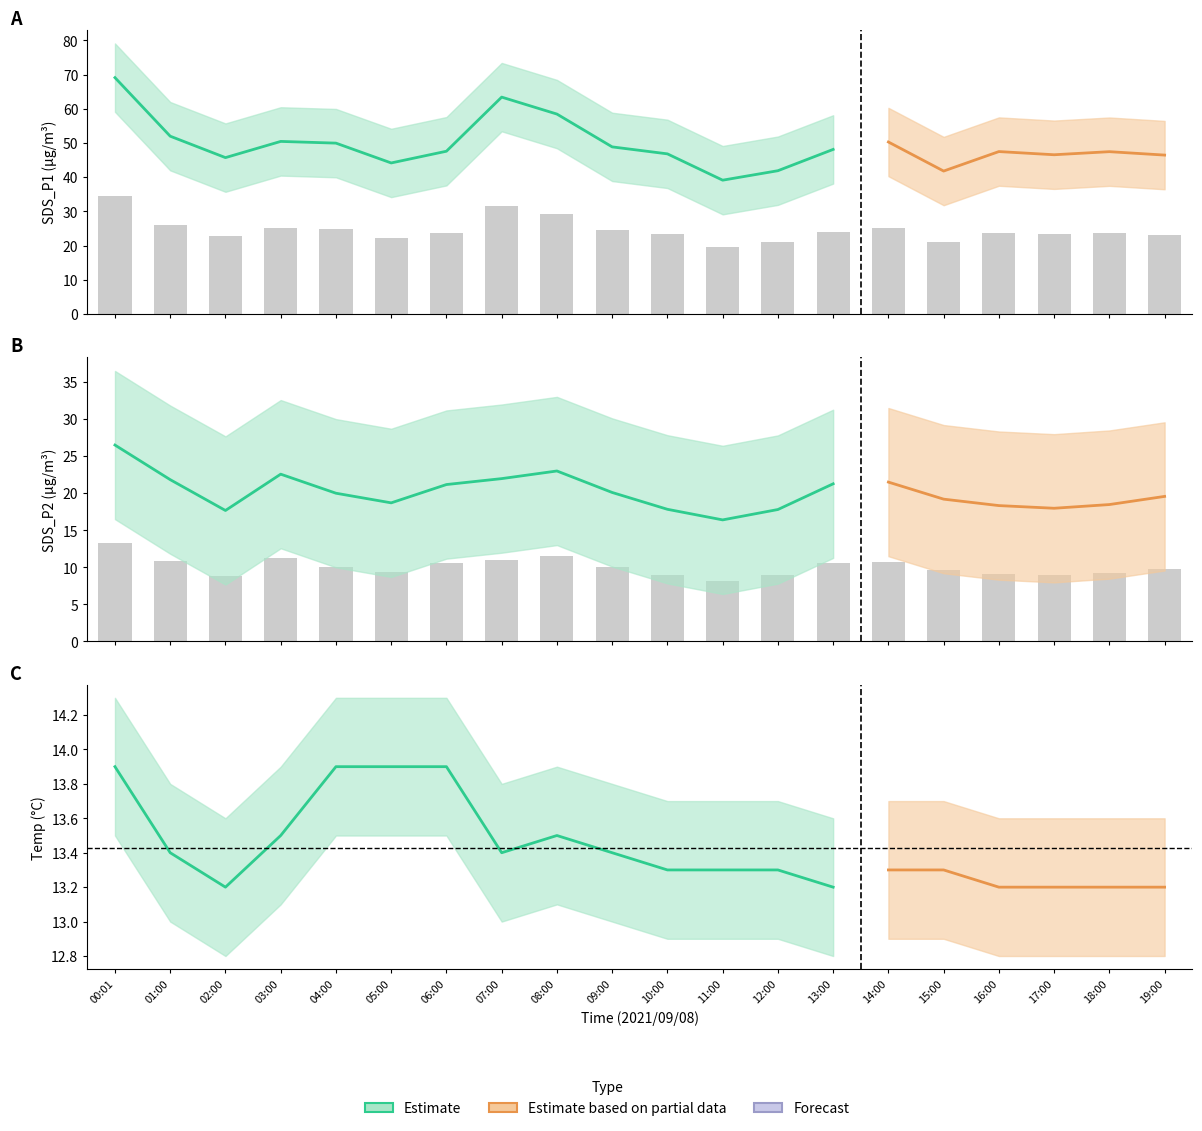

Reading right to left, what are all the values shown in this chart?

SDS_P1: 19:00=23.2	18:00=23.7	17:00=23.3	16:00=23.8	15:00=20.9	14:00=25.1	13:00=24.1	12:00=20.9	11:00=19.6	10:00=23.4	09:00=24.4	08:00=29.2	07:00=31.7	06:00=23.8	05:00=22.1	04:00=25.0	03:00=25.2	02:00=22.9	01:00=26.0	00:01=34.6
SDS_P2: 19:00=9.8	18:00=9.2	17:00=9.0	16:00=9.2	15:00=9.6	14:00=10.8	13:00=10.6	12:00=8.9	11:00=8.2	10:00=8.9	09:00=10.1	08:00=11.5	07:00=11.0	06:00=10.6	05:00=9.3	04:00=10.0	03:00=11.3	02:00=8.8	01:00=10.9	00:01=13.2